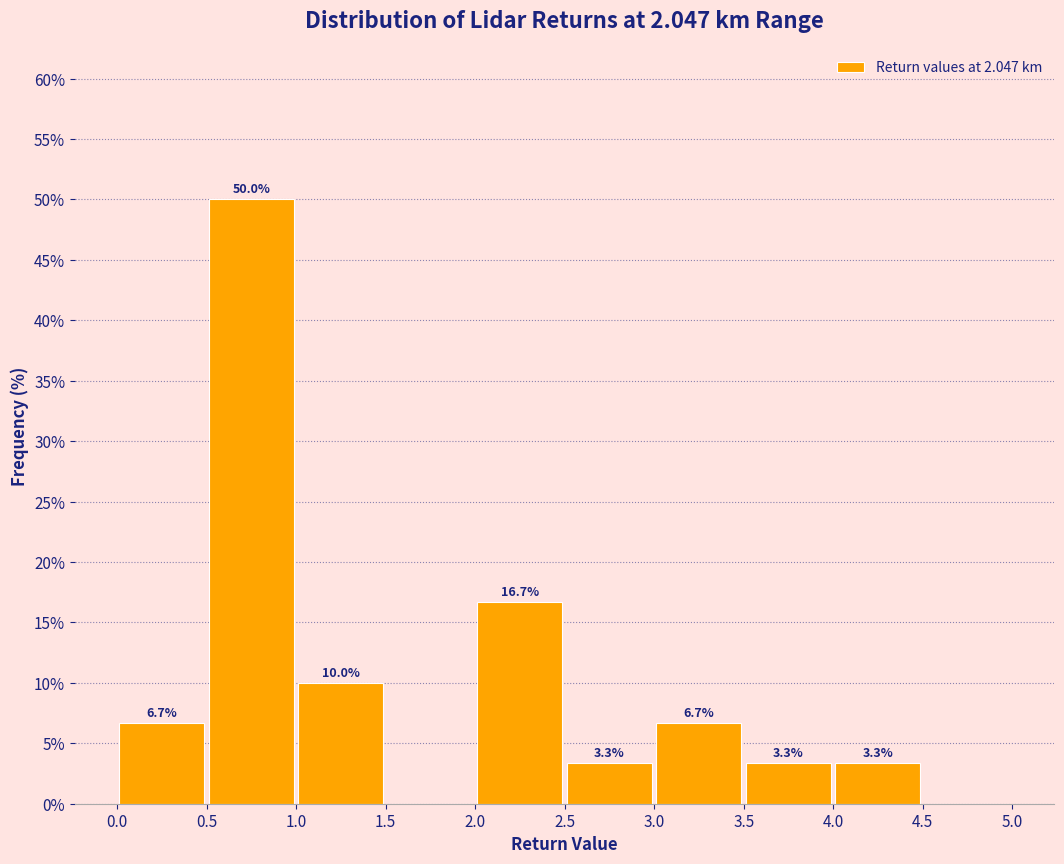

Which range on the x-axis has the tallest bar?

0.5 to 1.0